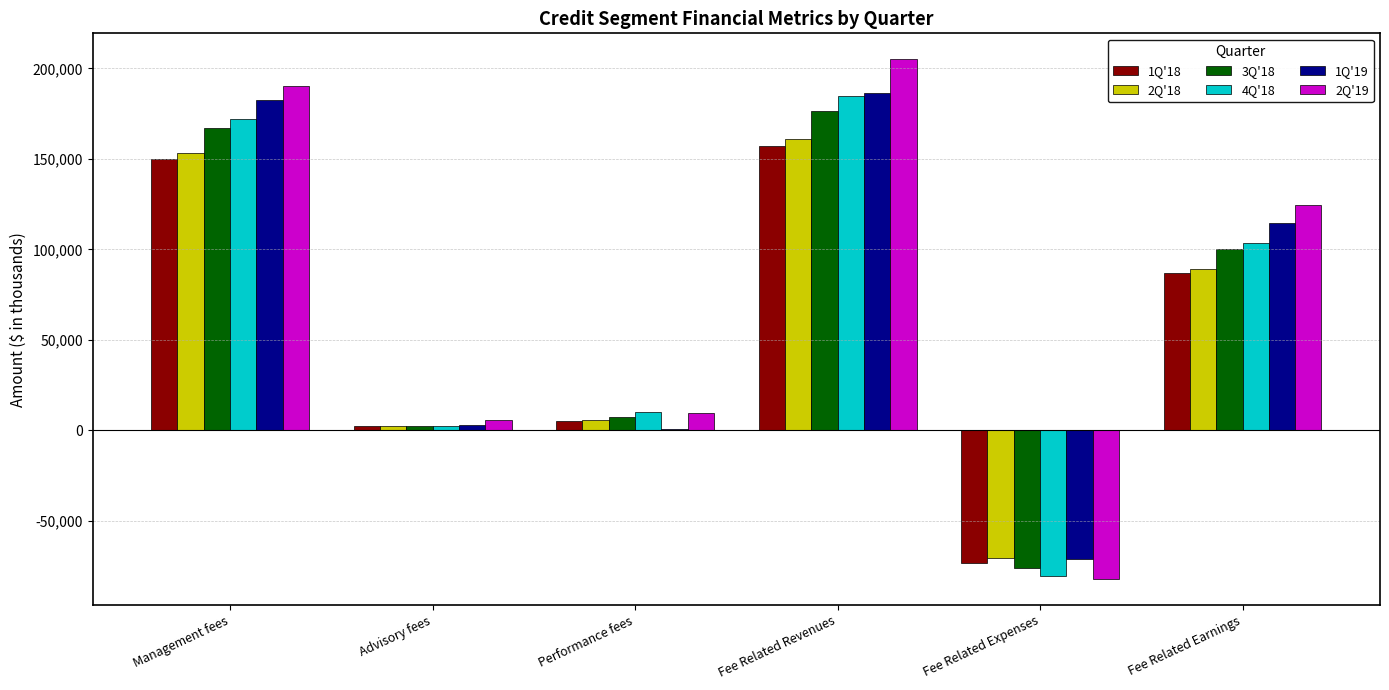

How many series are shown in this chart?

6